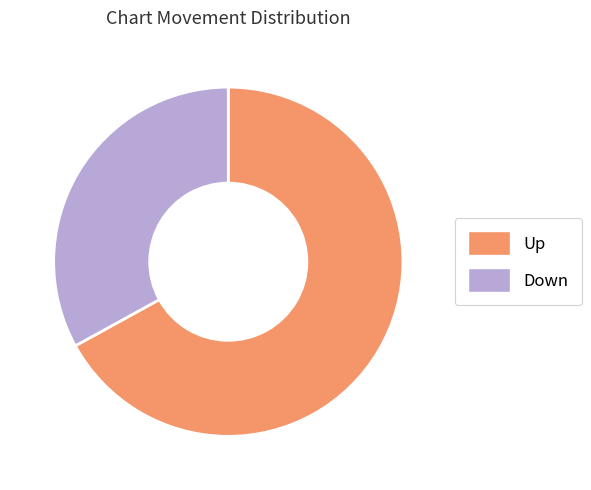

Does any single category account for the majority?

Yes